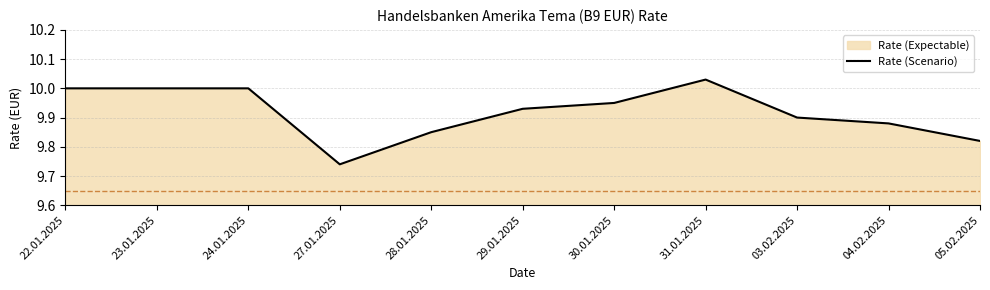

Read the value at 29.01.2025.

9.9